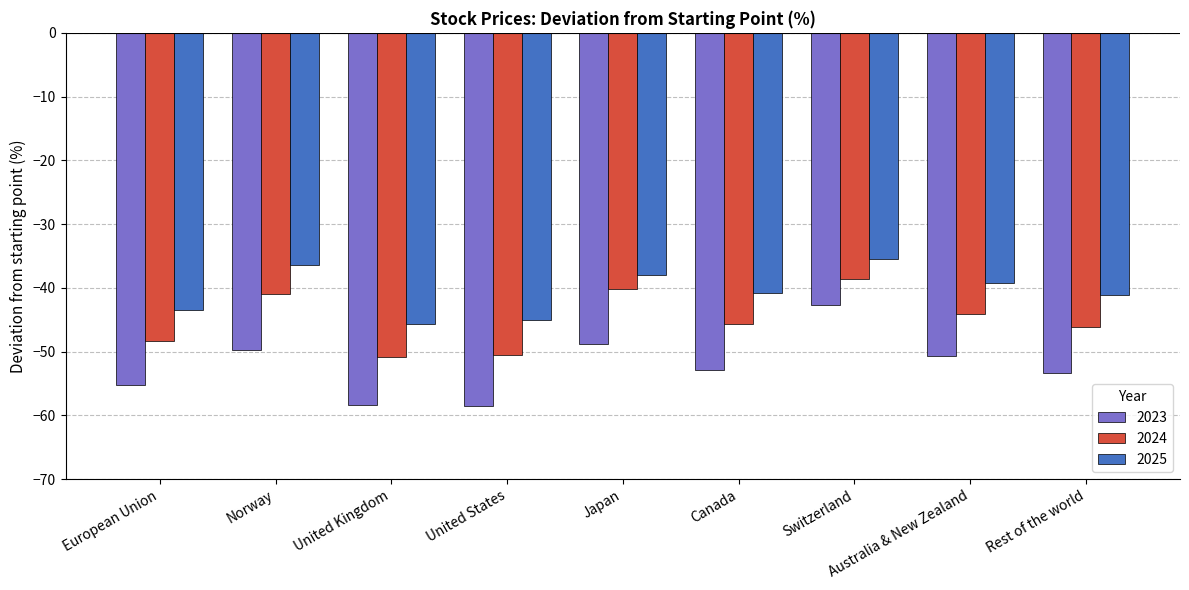

Is the value of 2024 at European Union greater than the value of 2023 at Norway?

Yes